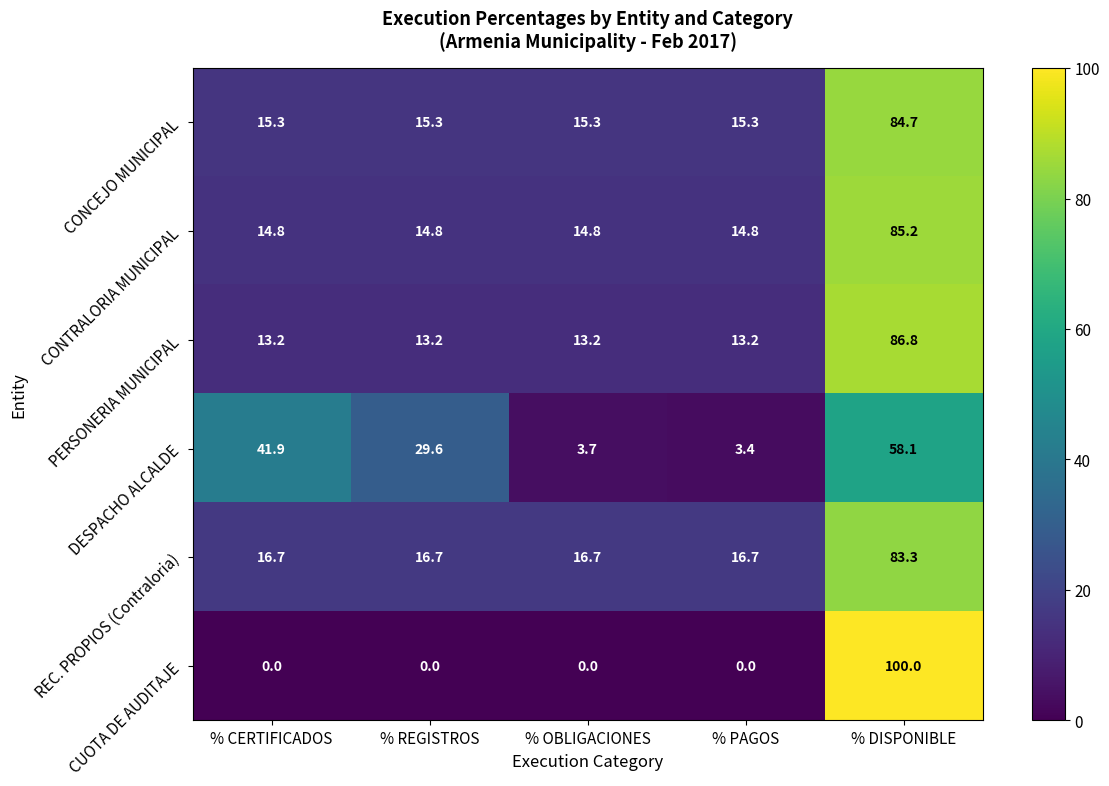

What is the average value of the CONTRALORIA MUNICIPAL series?

28.9